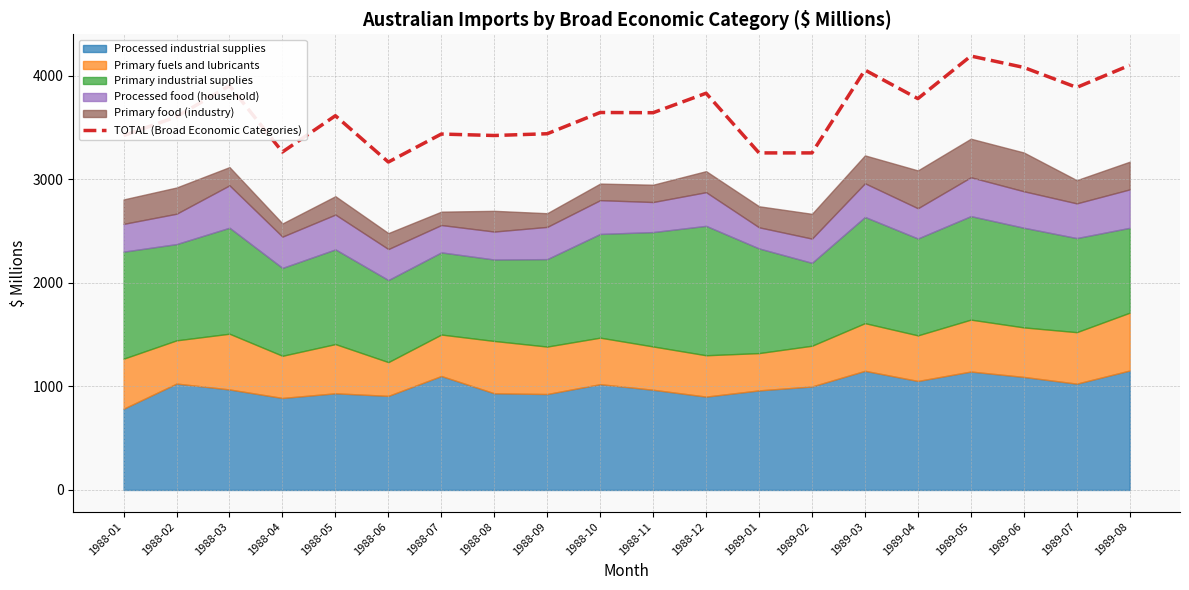

List the labels in order of value, largest first.

1989-05, 1989-08, 1989-06, 1989-03, 1988-03, 1989-07, 1988-12, 1989-04, 1988-10, 1988-11, 1988-05, 1988-02, 1988-09, 1988-07, 1988-08, 1988-01, 1988-04, 1989-01, 1989-02, 1988-06